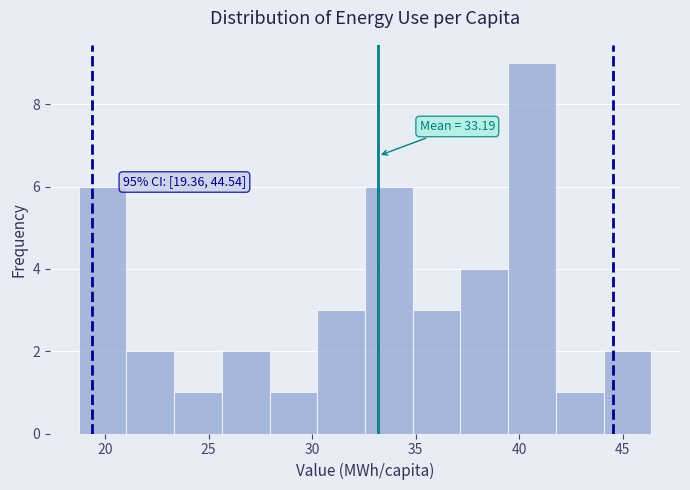

Which range on the x-axis has the tallest bar?

39.5 to 42.0